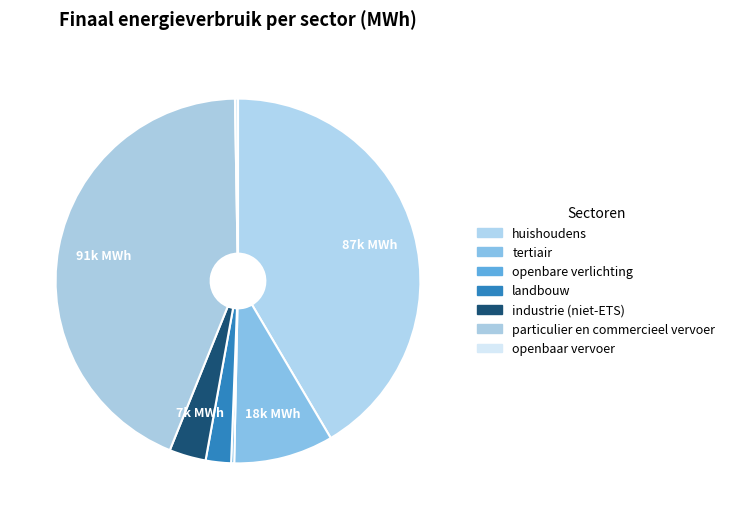

Is it true that particulier en commercieel vervoer is 44% of the pie?

True